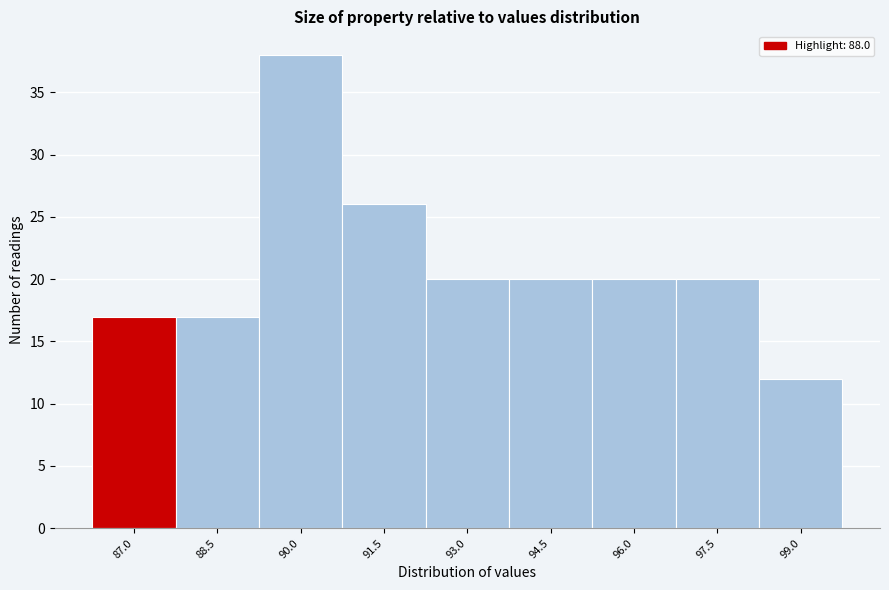

Reading left to right, transcribe all the data shown in this chart.

87.0=17	88.5=17	90.0=38	91.5=26	93.0=20	94.5=20	96.0=20	97.5=20	99.0=12